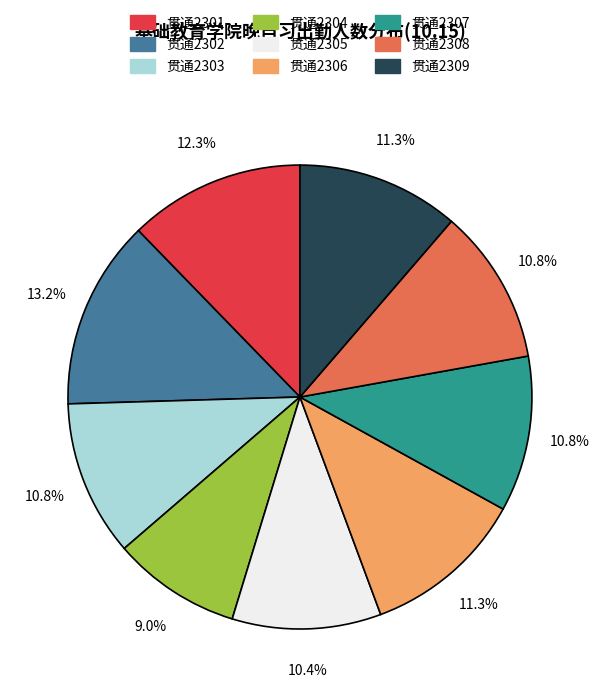

Approximately how many times larger is the value at 贯通2308 compared to 贯通2304?

1.2